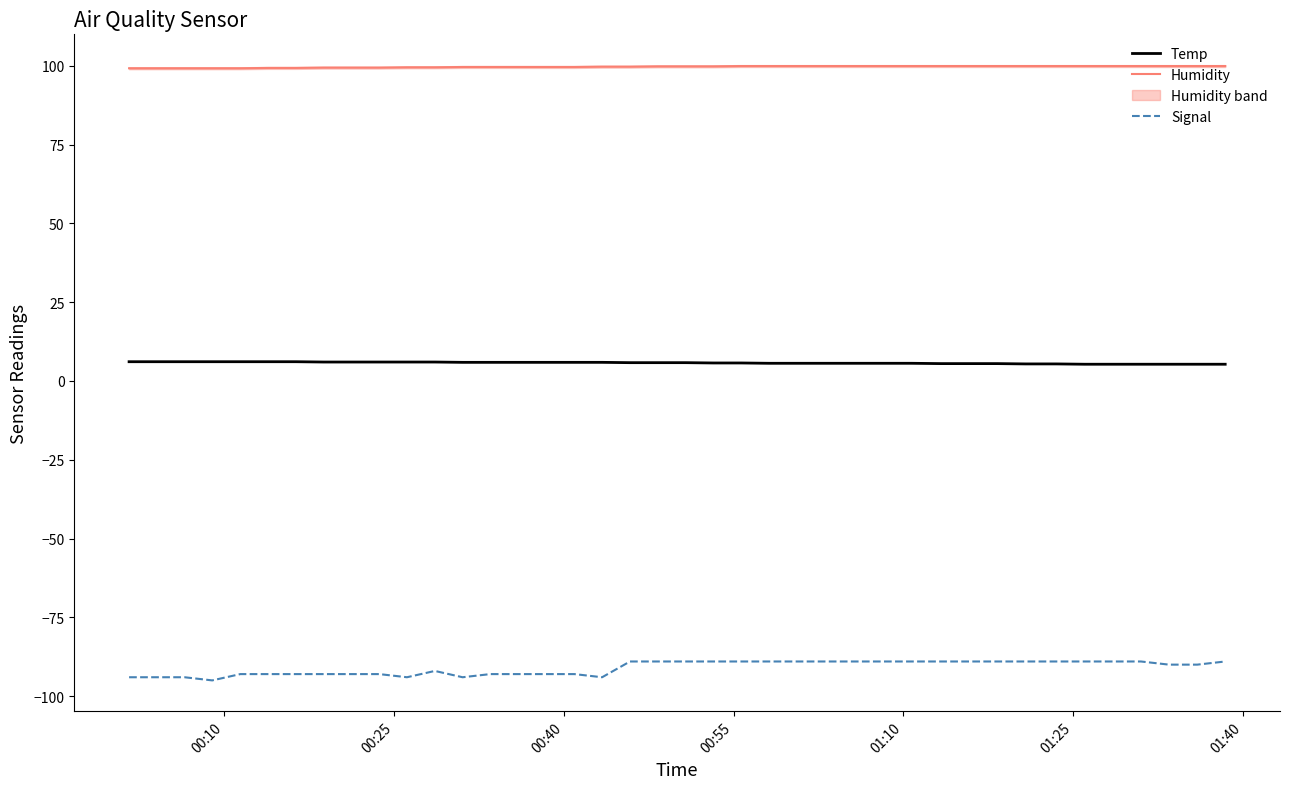

True or false: Signal has more than 2 points higher than both neighbors.

False